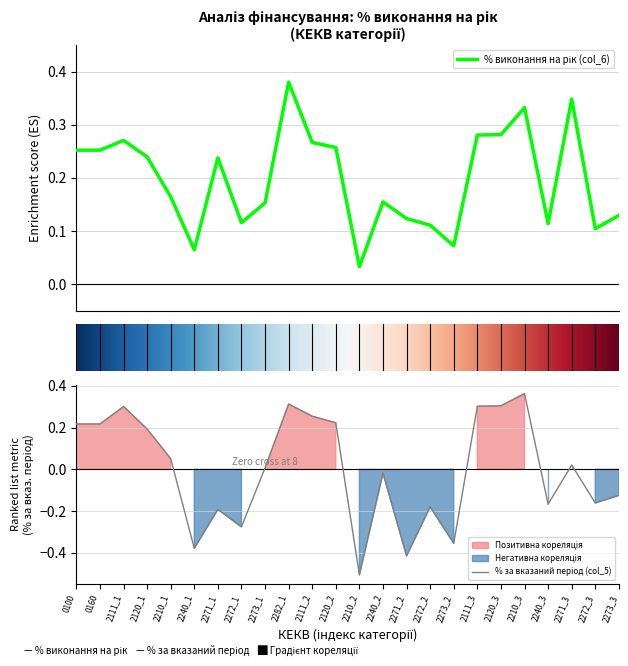

What is the total value across all series at 2272_2?

-0.1